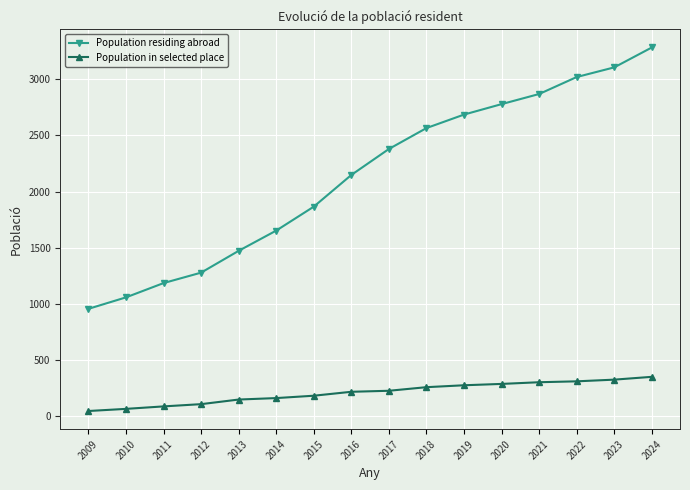

What is the value of the Population residing abroad point at the 3rd from the left?

1186